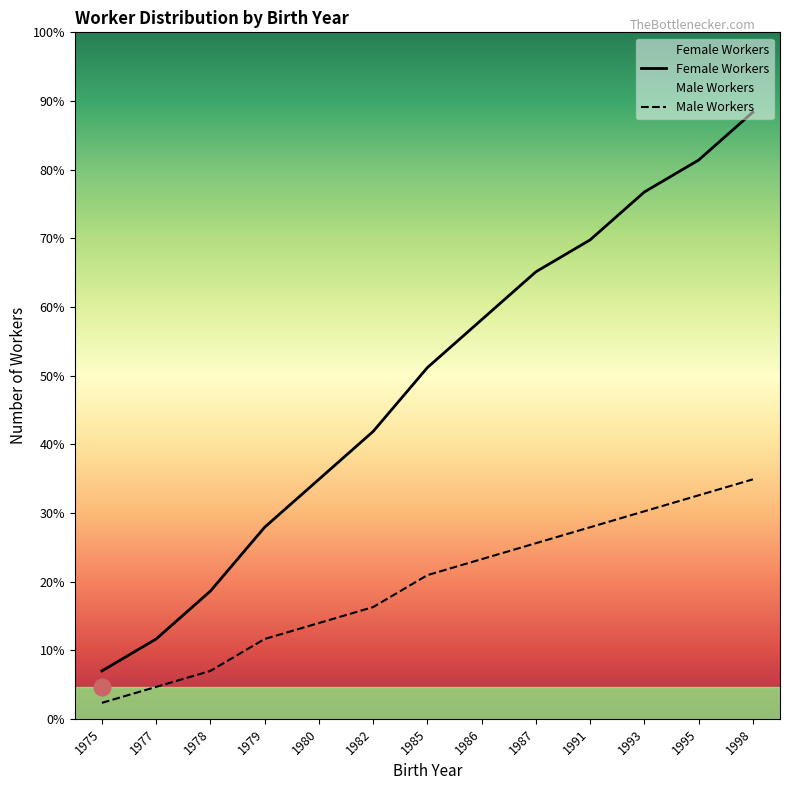

Rank the categories by Female Workers value from highest to lowest.

1998, 1995, 1993, 1991, 1987, 1986, 1985, 1982, 1980, 1979, 1978, 1977, 1975